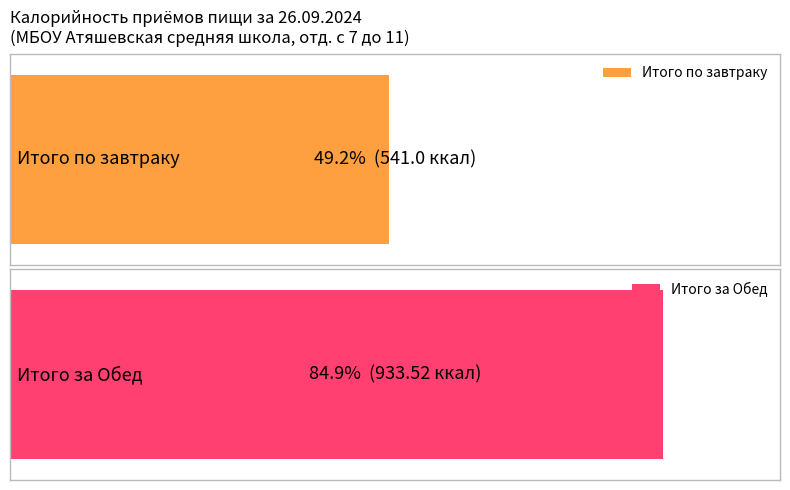

Rank the categories by Калорийность value from highest to lowest.

Обед, Завтрак